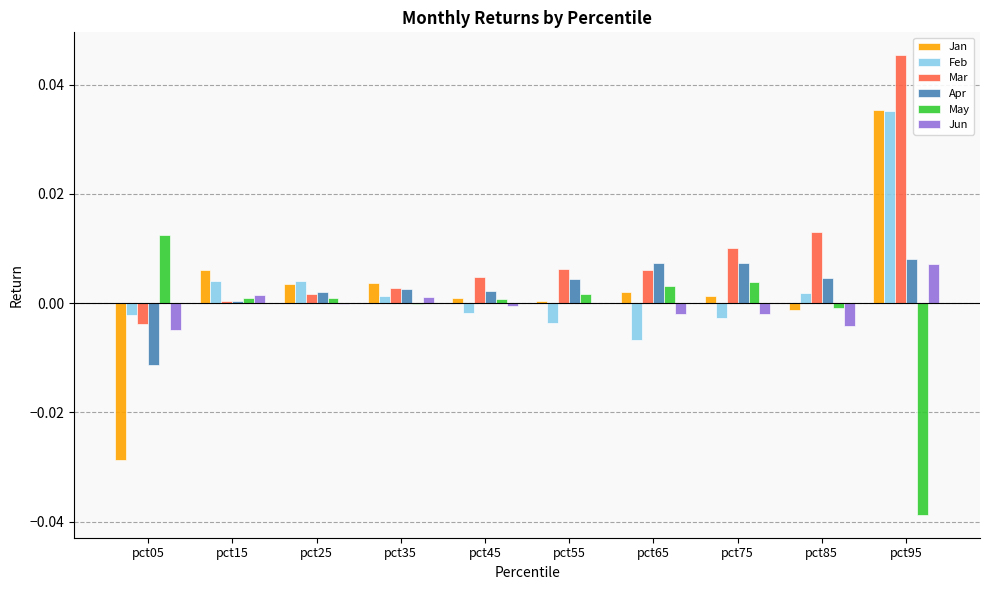

Are the bars grouped side by side (vs. stacked)?

Yes